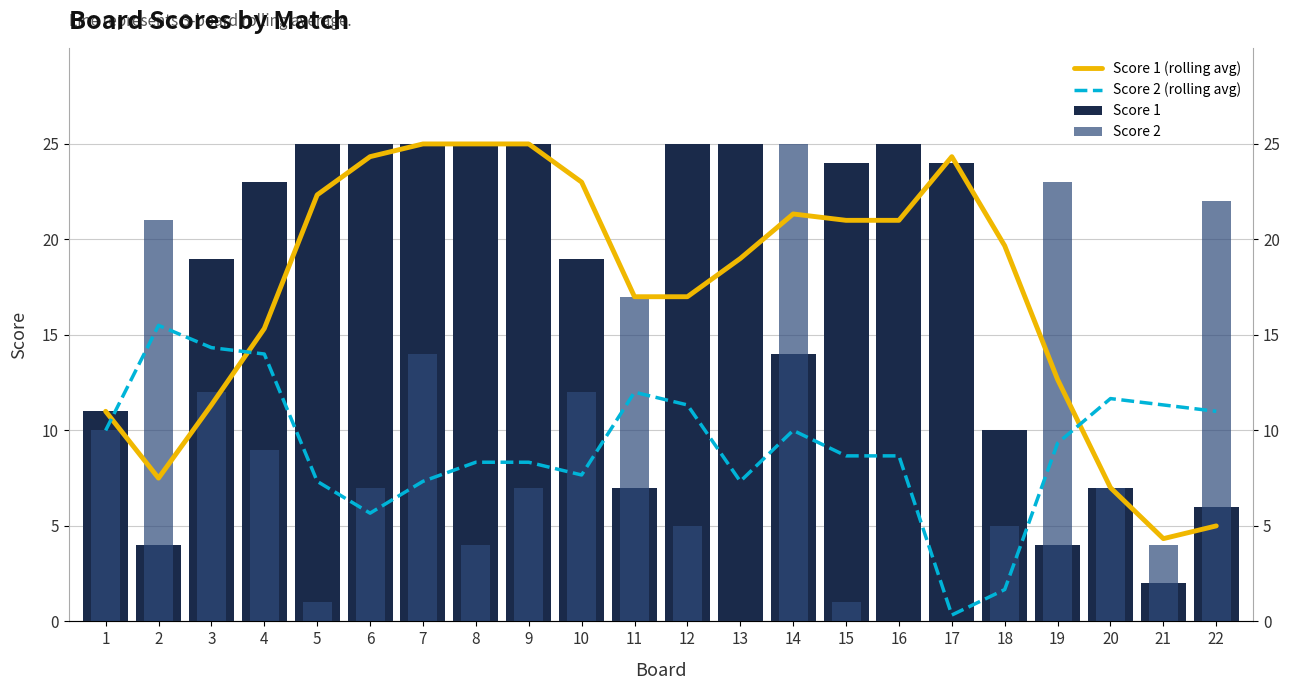

What is the value of the Score 2 (rolling avg) bar at the 4th from the left?

14.0